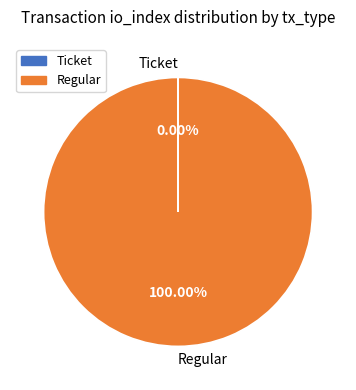

Does Regular account for over 50% of the chart?

Yes